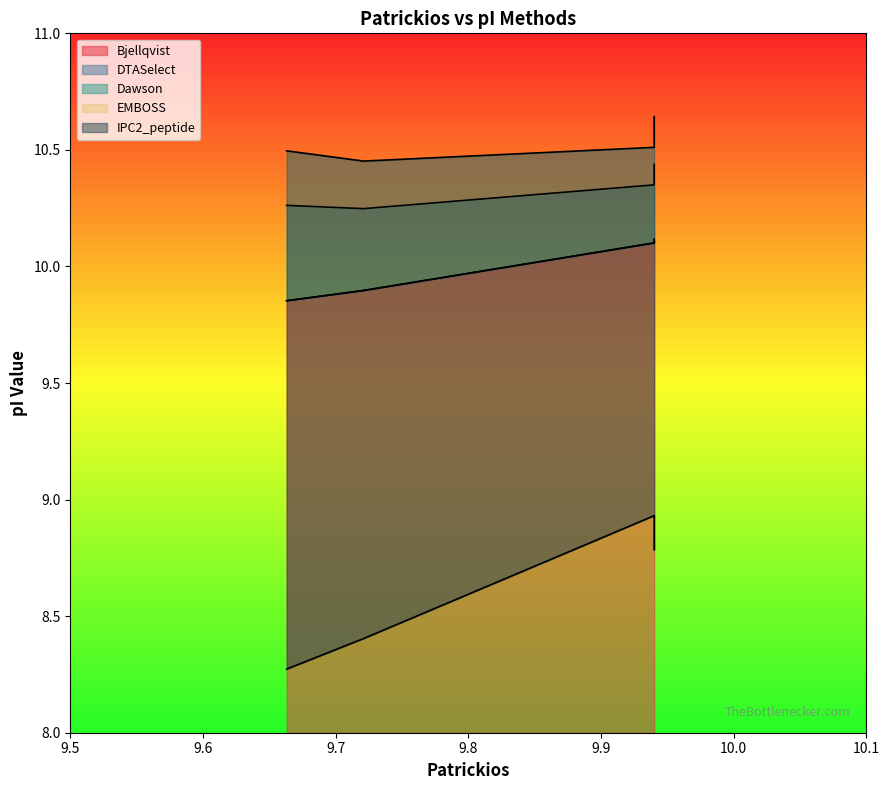

Rank the series at 9.94 from highest to lowest value.

EMBOSS, Dawson, Bjellqvist, DTASelect, IPC2_peptide